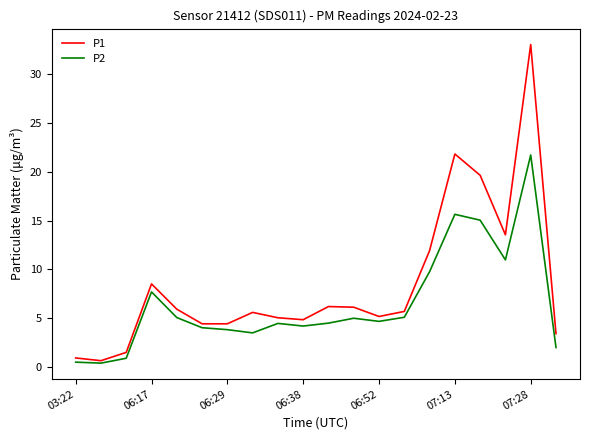

Which series has the largest total across all categories?

P1